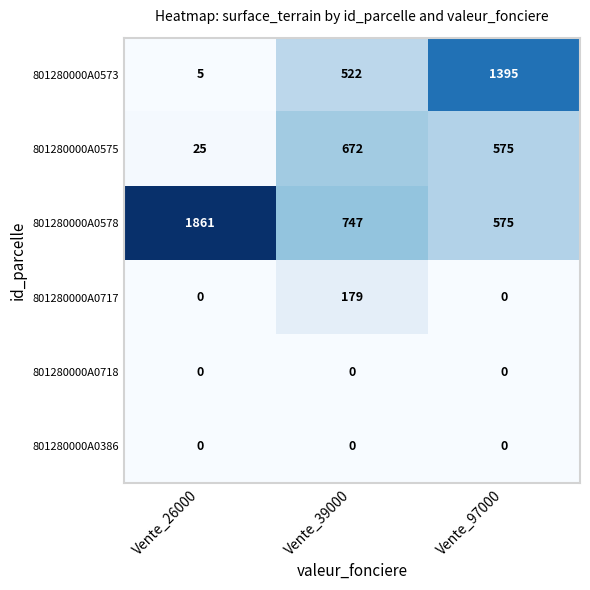

What is the approximate value of 801280000A0717 at Vente_39000?

179